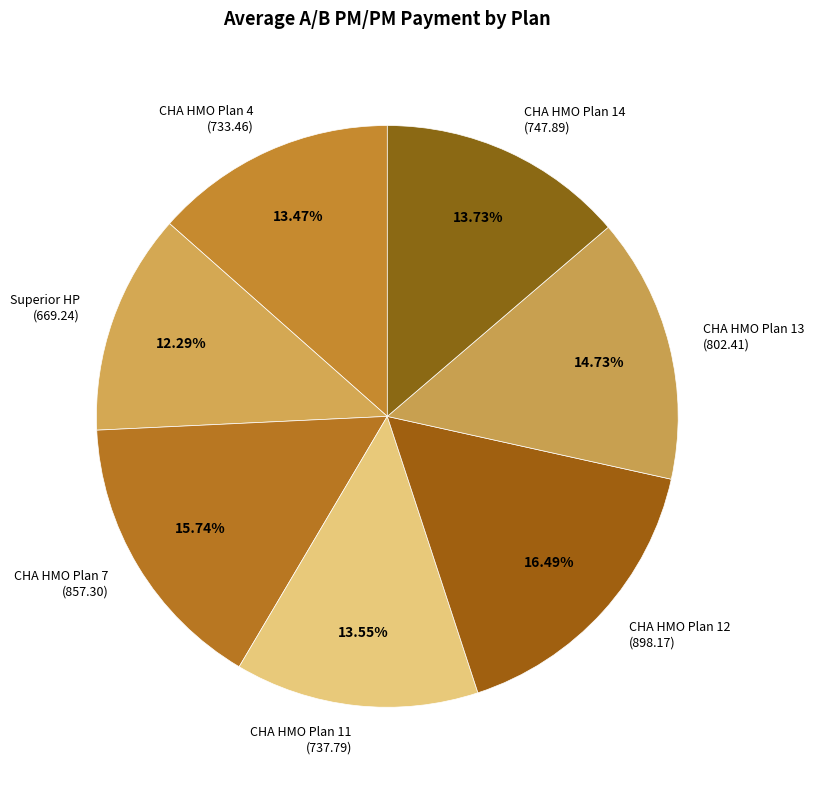

Count the number of slices in the pie.

7